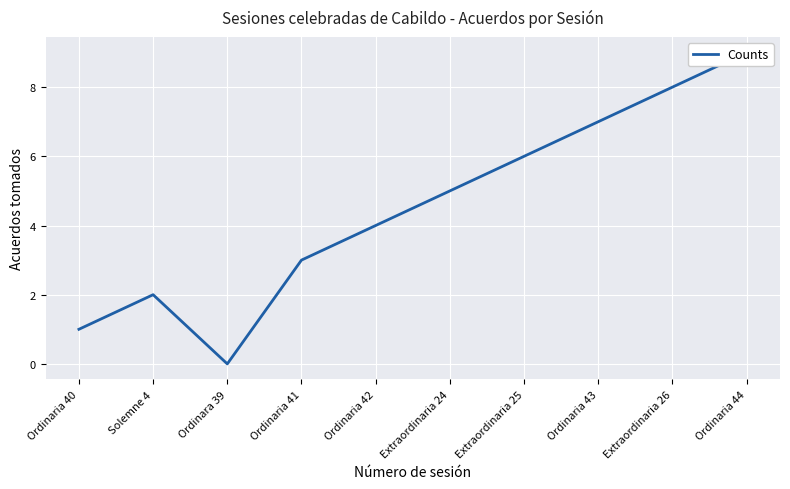

Between Ordinaria 44 and Solemne 4, which is larger?

Ordinaria 44